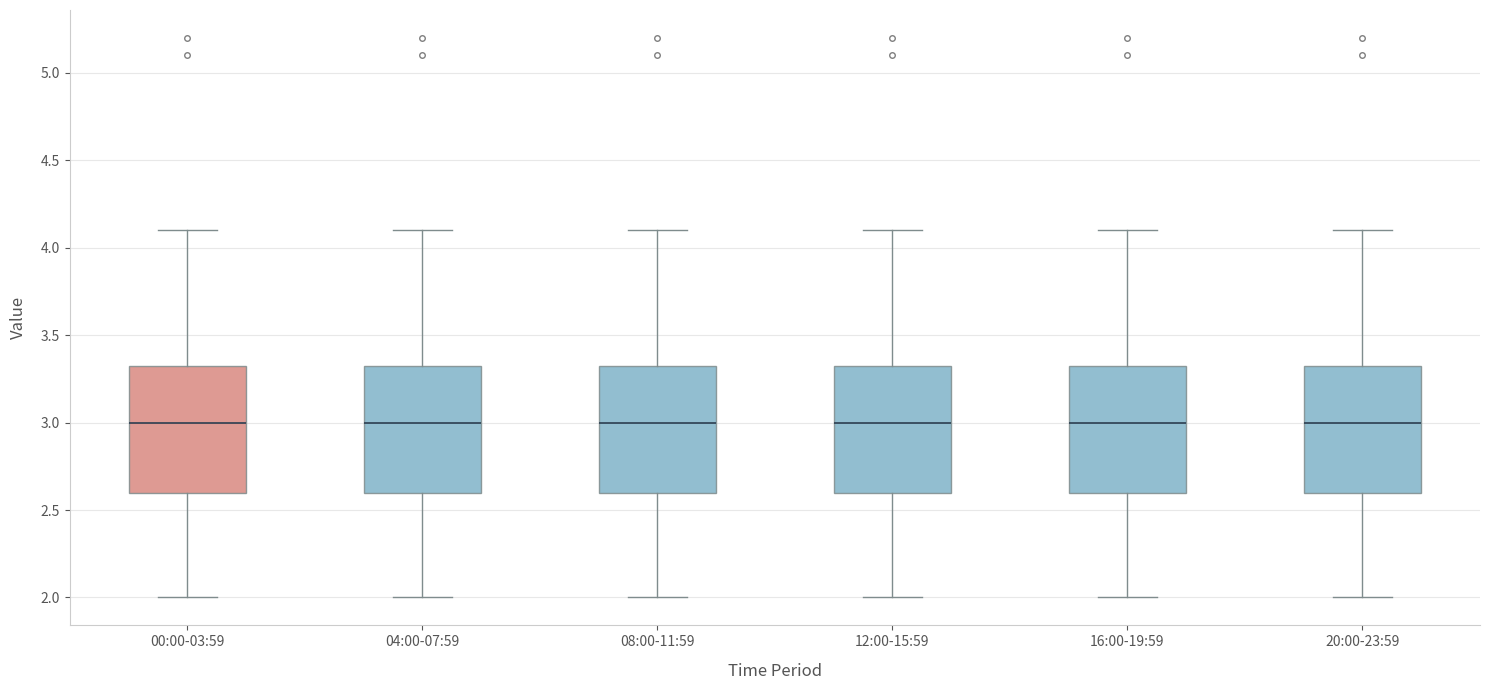

Where does the lower whisker of the box for 04:00-07:59 end on the y-axis? The values are not printed on the chart, so give them approximately, as read against the axis.

2.00